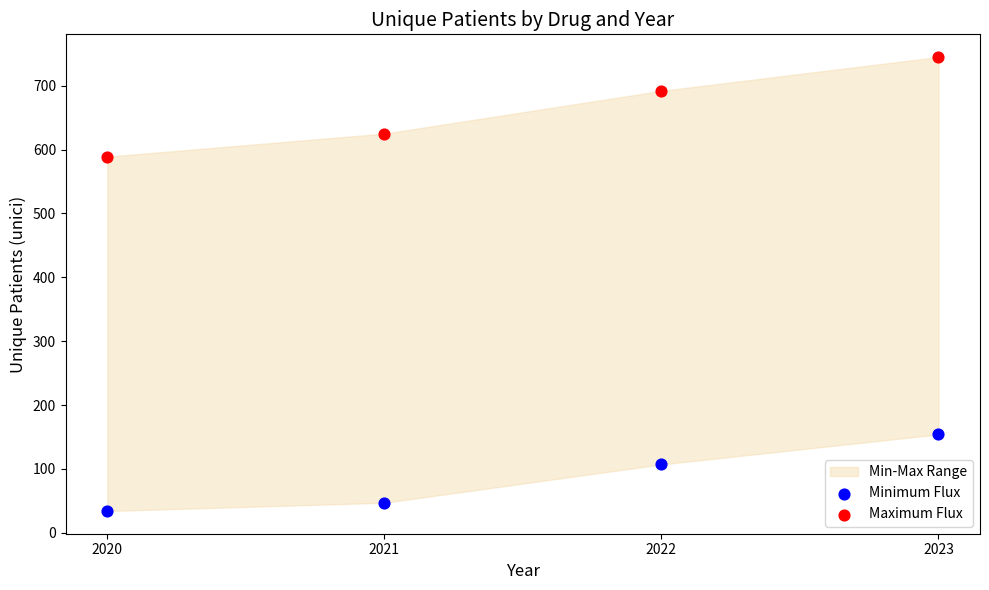

Across all data points, what is the average Y value?

374